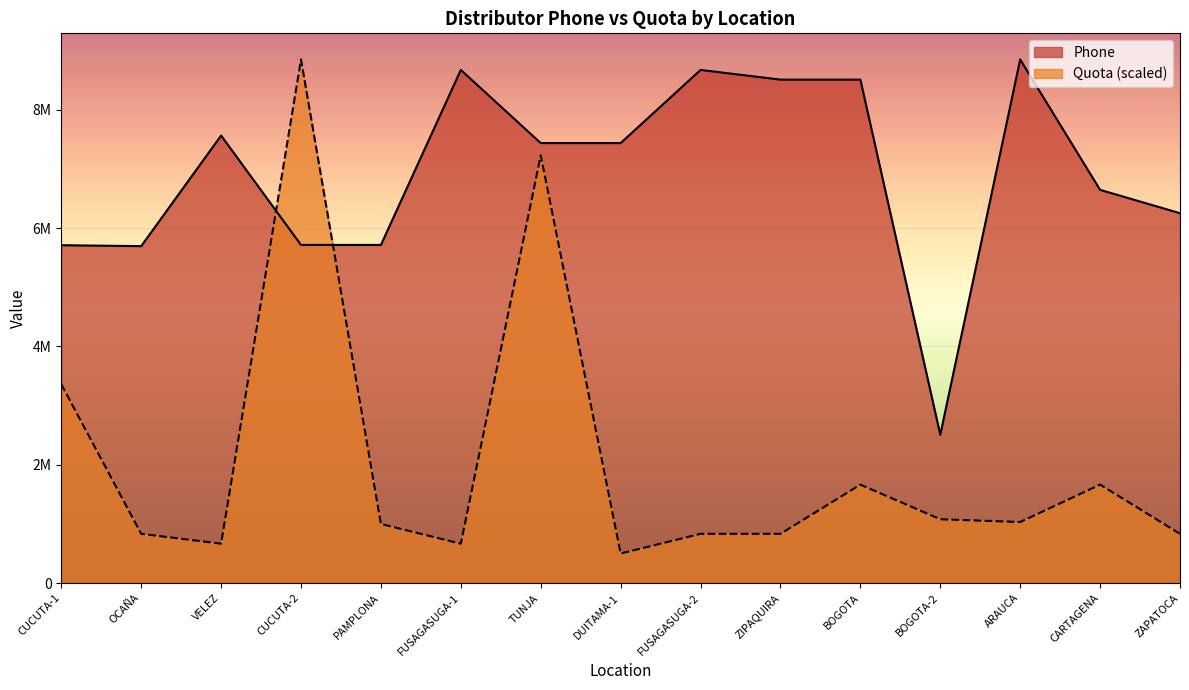

The value of Phone at DUITAMA-1 is 10568312.0. True or false?

False